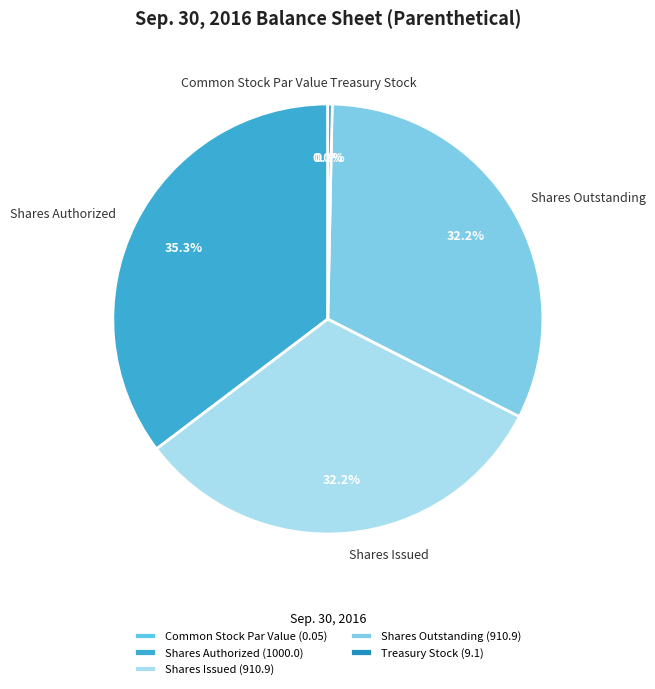

To the nearest percent, what percentage of the pie is Shares Outstanding?

32%